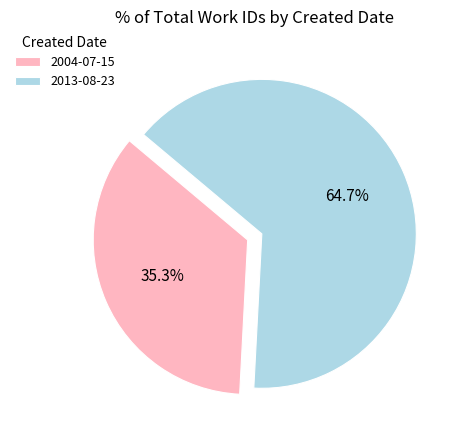

To the nearest percent, what is the combined percentage of 2013-08-23 and 2004-07-15?

100%